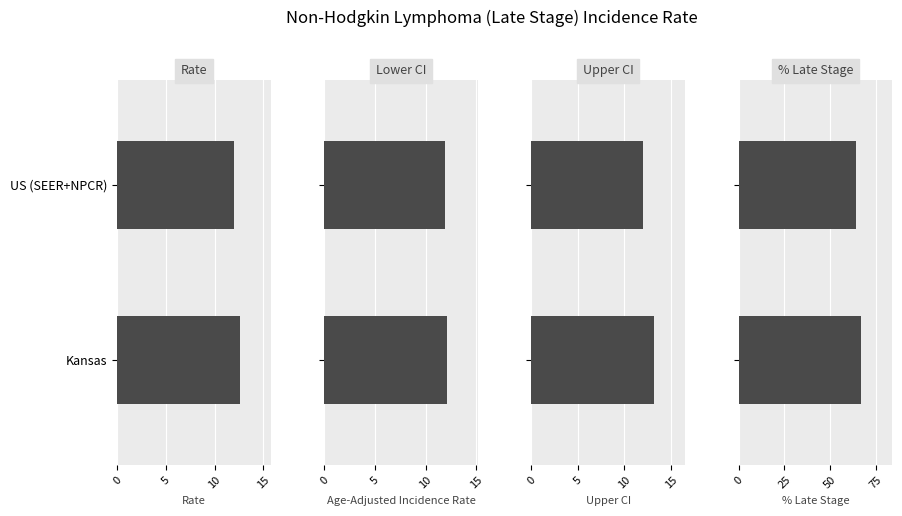

How many bars are there in total?

8